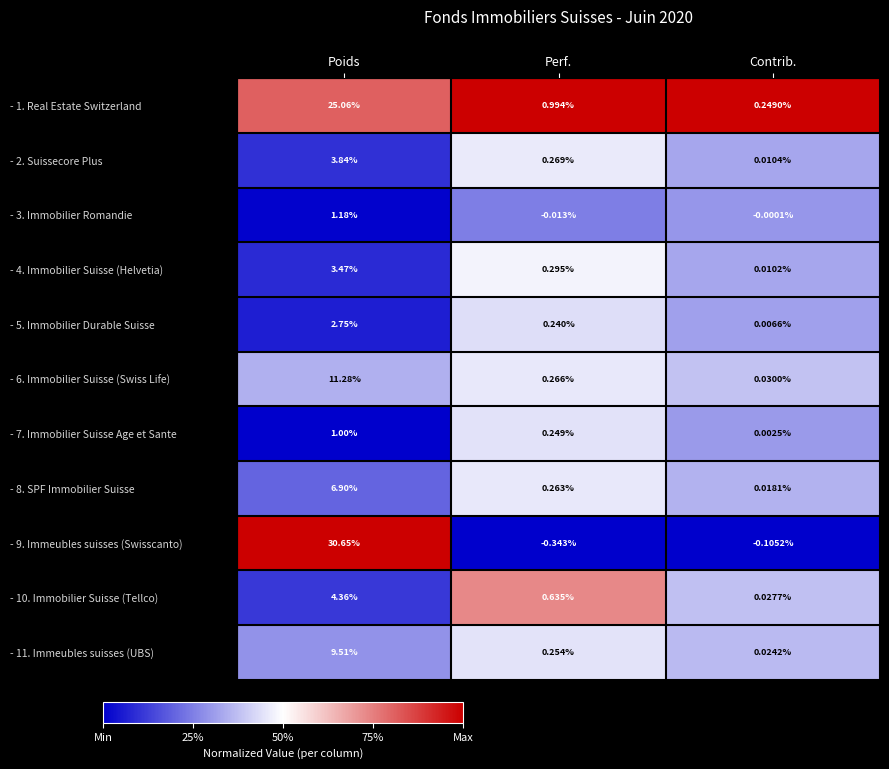

At which category is the sum across all series the highest?

Poids